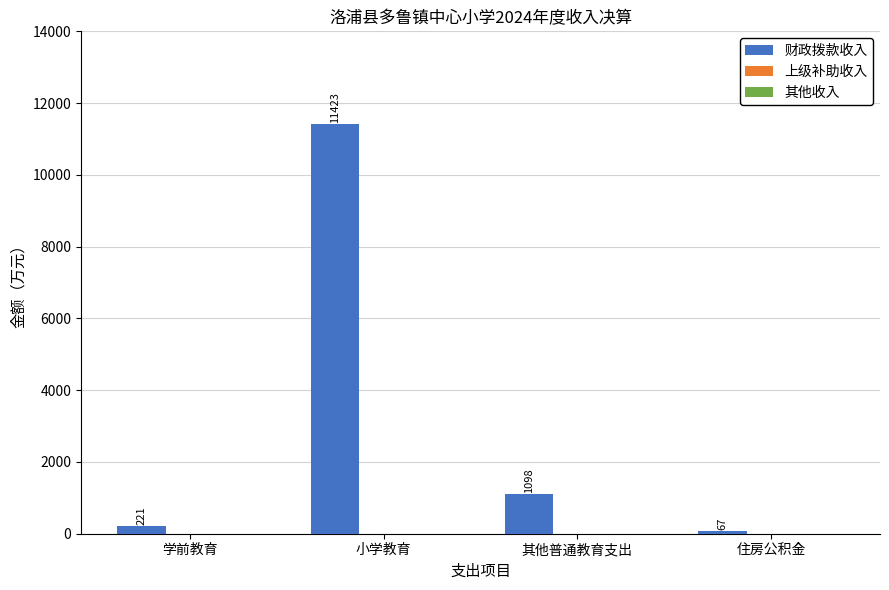

The chart shows a value of 67.1 at 住房公积金. True or false?

True